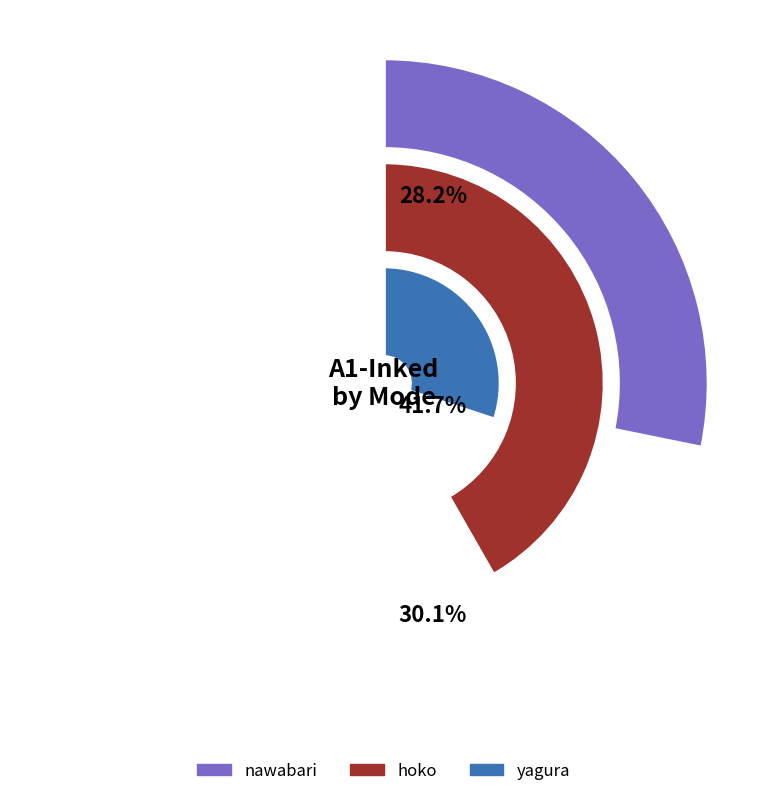

Does any single category account for the majority?

No